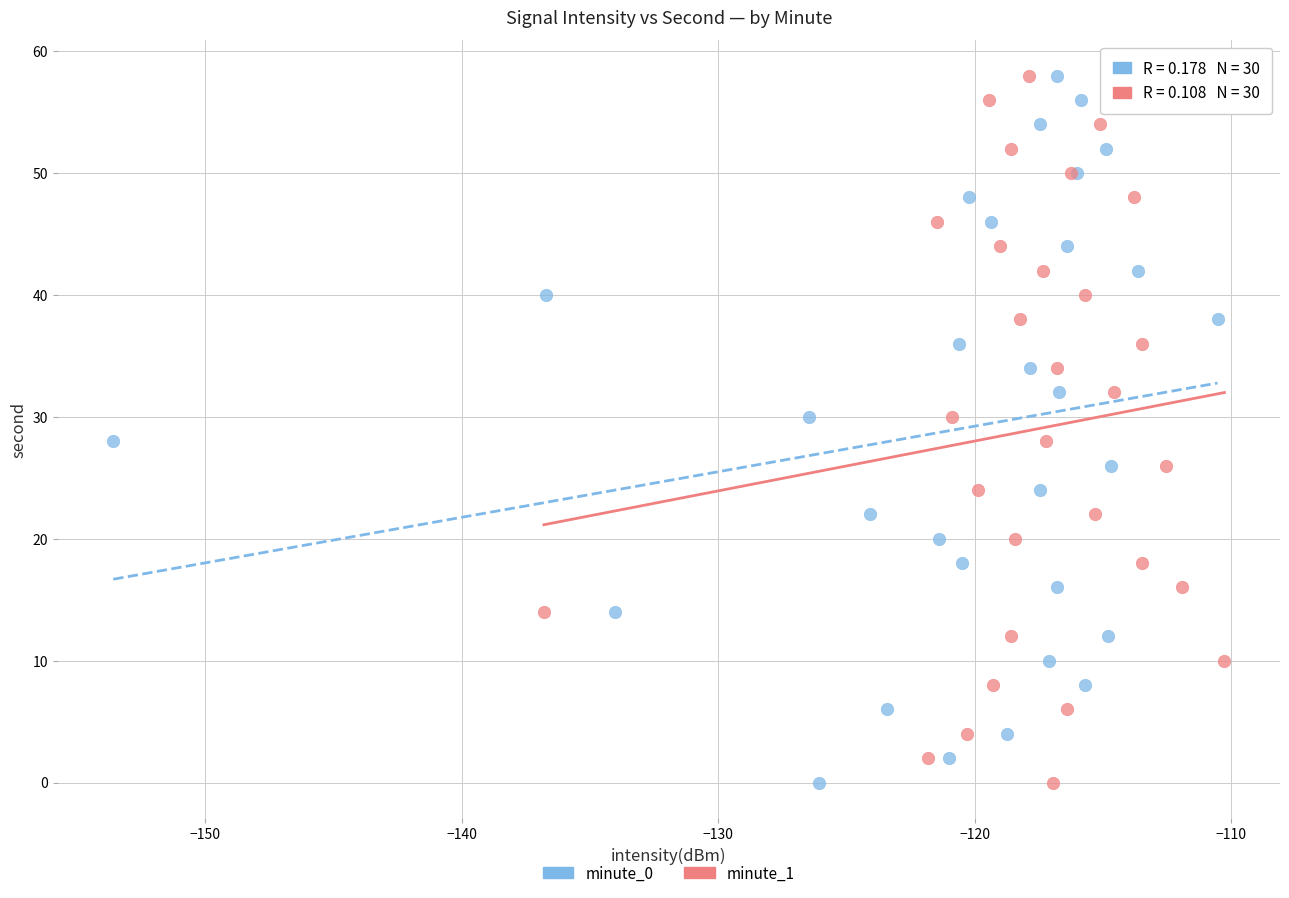

What are all the series names shown in the legend?

minute_0, minute_1